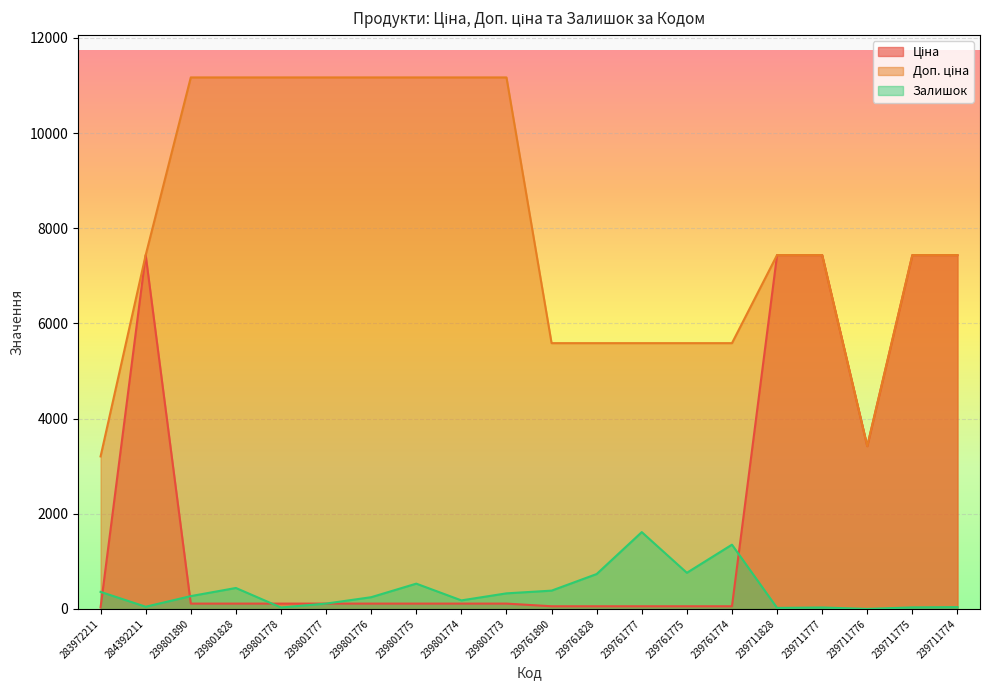

Is the value of Залишок at 239711777 greater than the value of Ціна at 239801890?

No